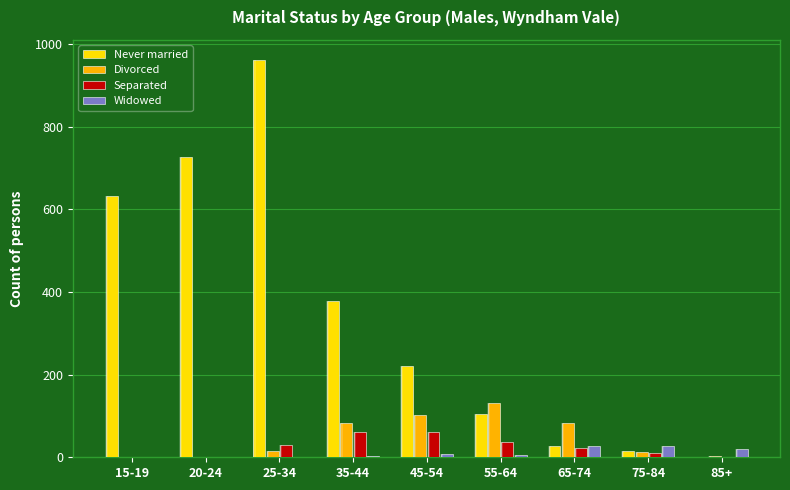

The Never married series shows 378 at 35-44. True or false?

True